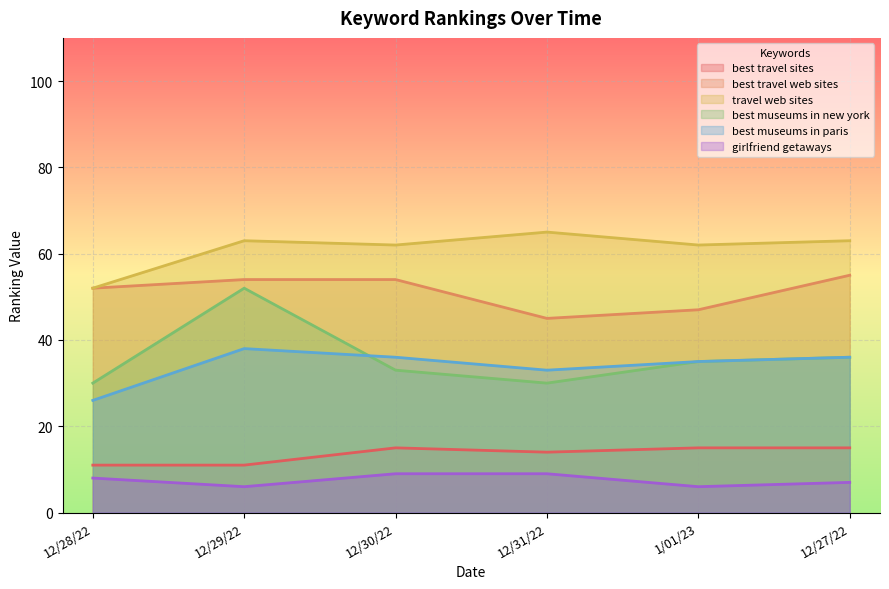

How many interior local peaks does the best museums in new york series have?

1